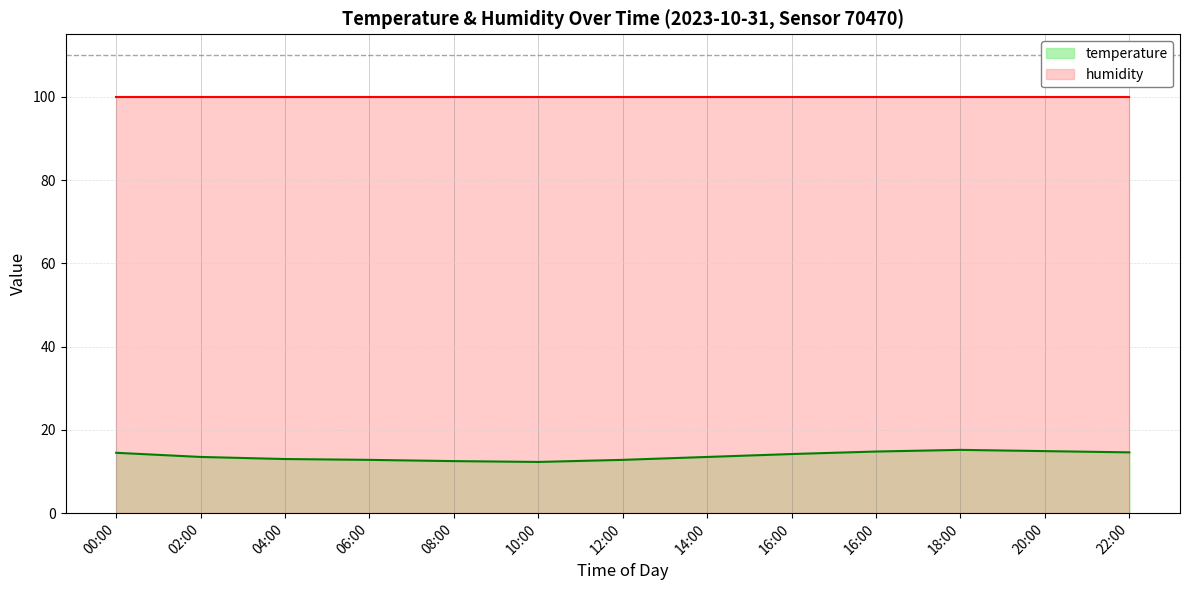

Where is the first local minimum?

10:00